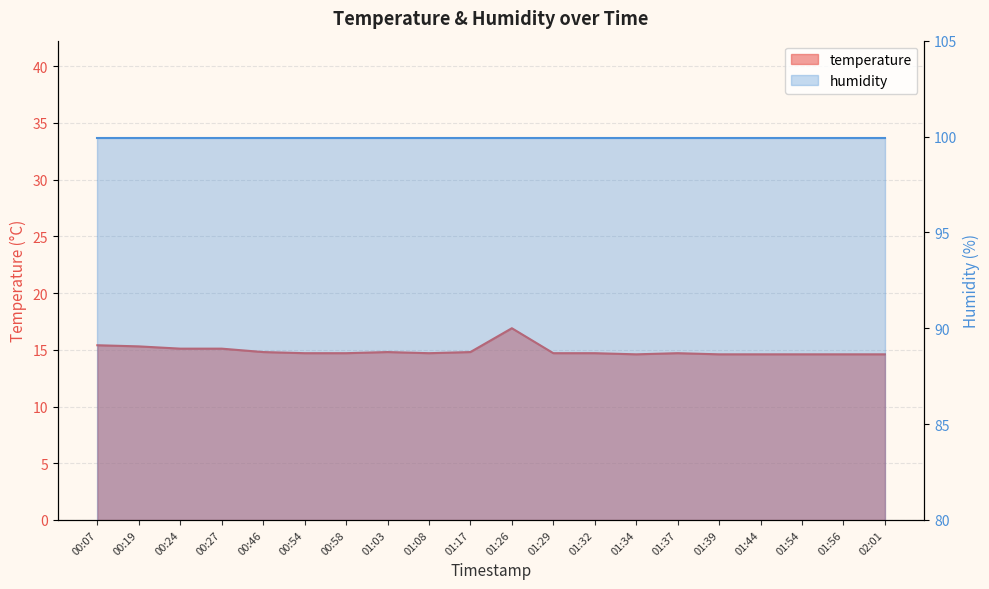

What is the sum of all values?

298.0